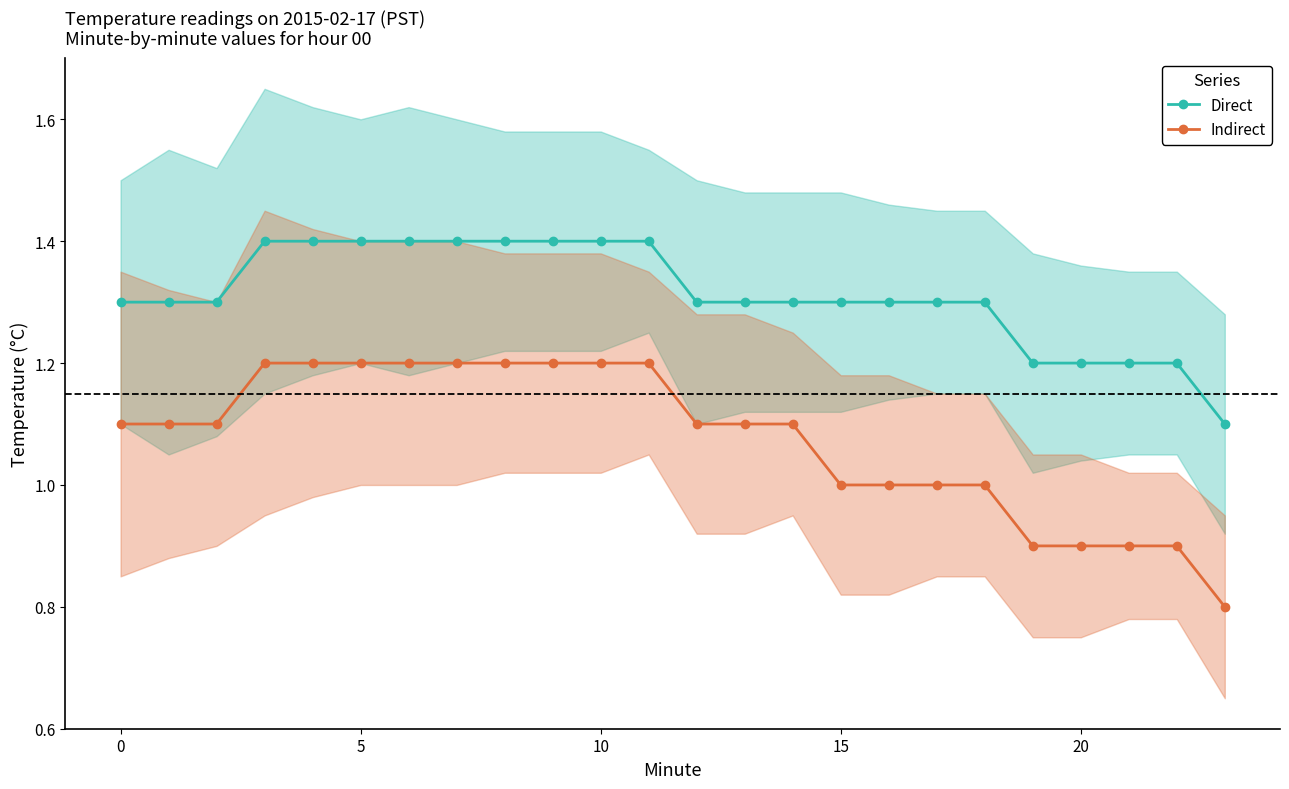

True or false: Direct and Indirect intersect in this chart.

False